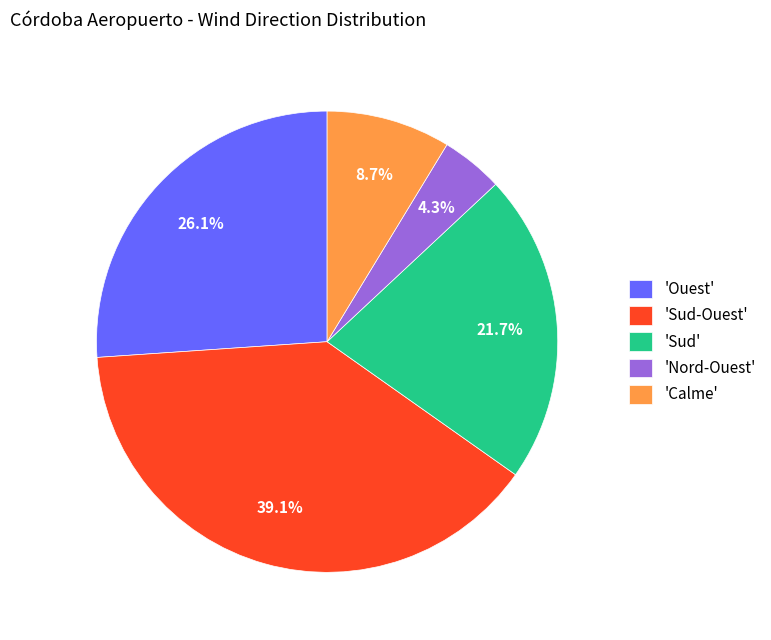

Rank the categories by value from lowest to highest.

'Nord-Ouest', 'Calme', 'Sud', 'Ouest', 'Sud-Ouest'